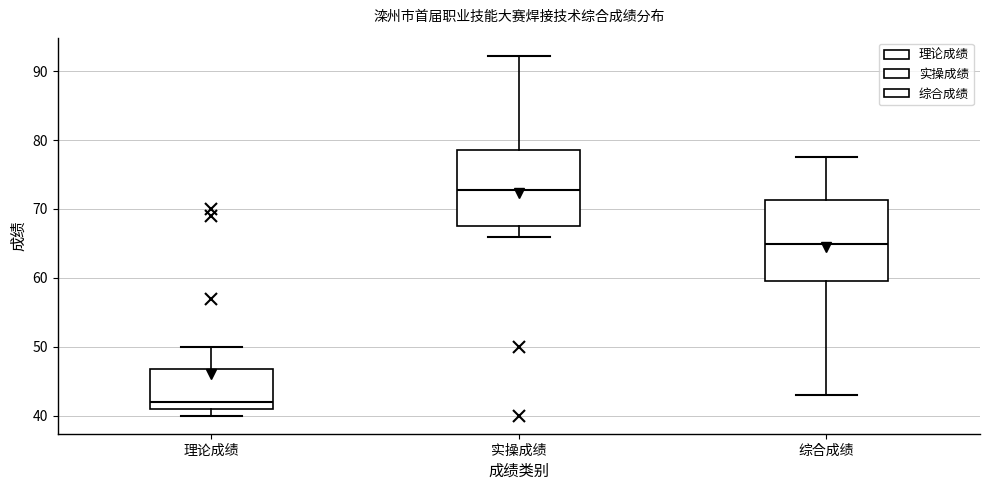

Reading left to right, transcribe this box plot: for each box, give where its median line is, the range the box spans, and where its two whiskers end, as read against the y-axis. The values are not printed on the chart, so give them approximately, as read against the axis.

理论成绩: median 42, box 41 to 47, whiskers 40 to 50
实操成绩: median 73, box 68 to 79, whiskers 66 to 92
综合成绩: median 65, box 60 to 71, whiskers 43 to 77